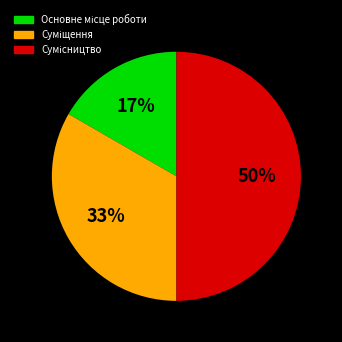

To the nearest percent, what is the average slice percentage?

33%